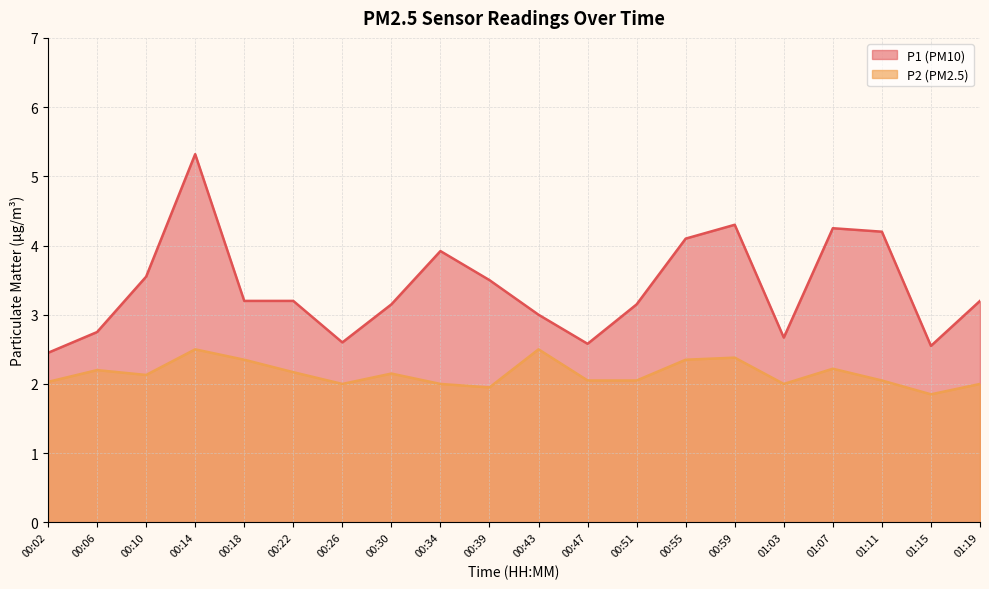

What is the value of the P2 point at the 5th from the left?

2.4